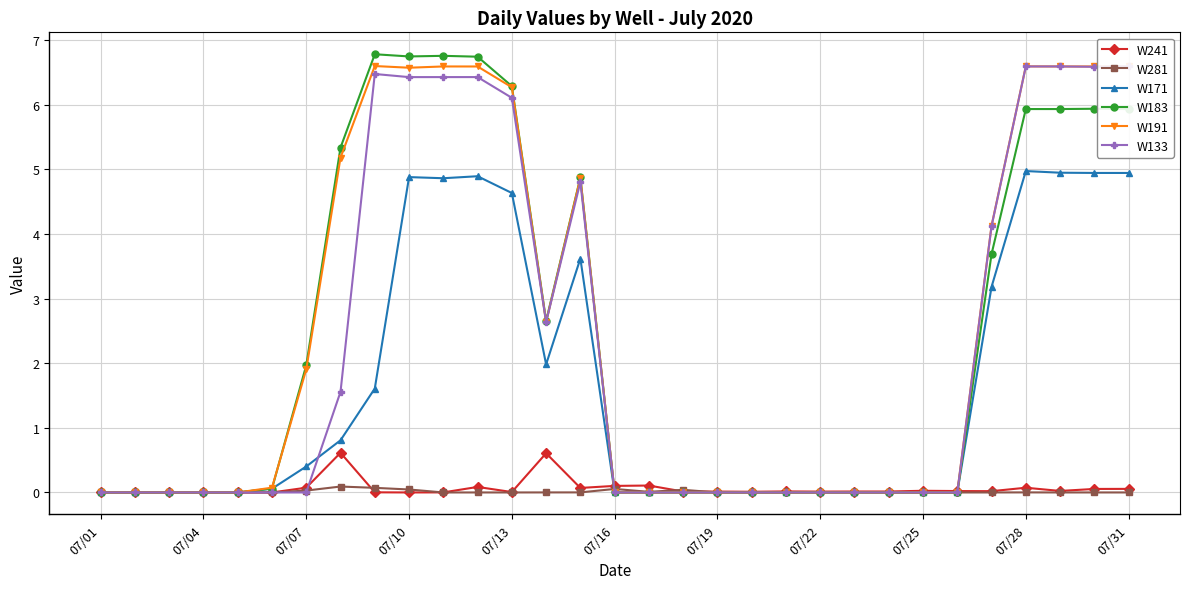

What is the difference between the maximum and second lowest values in the W241 series?

0.6